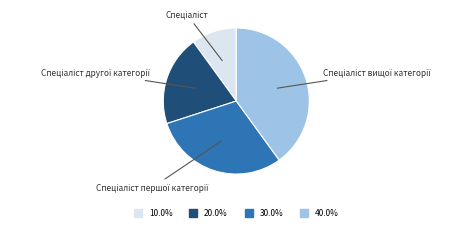

Is there a majority slice in this chart?

No